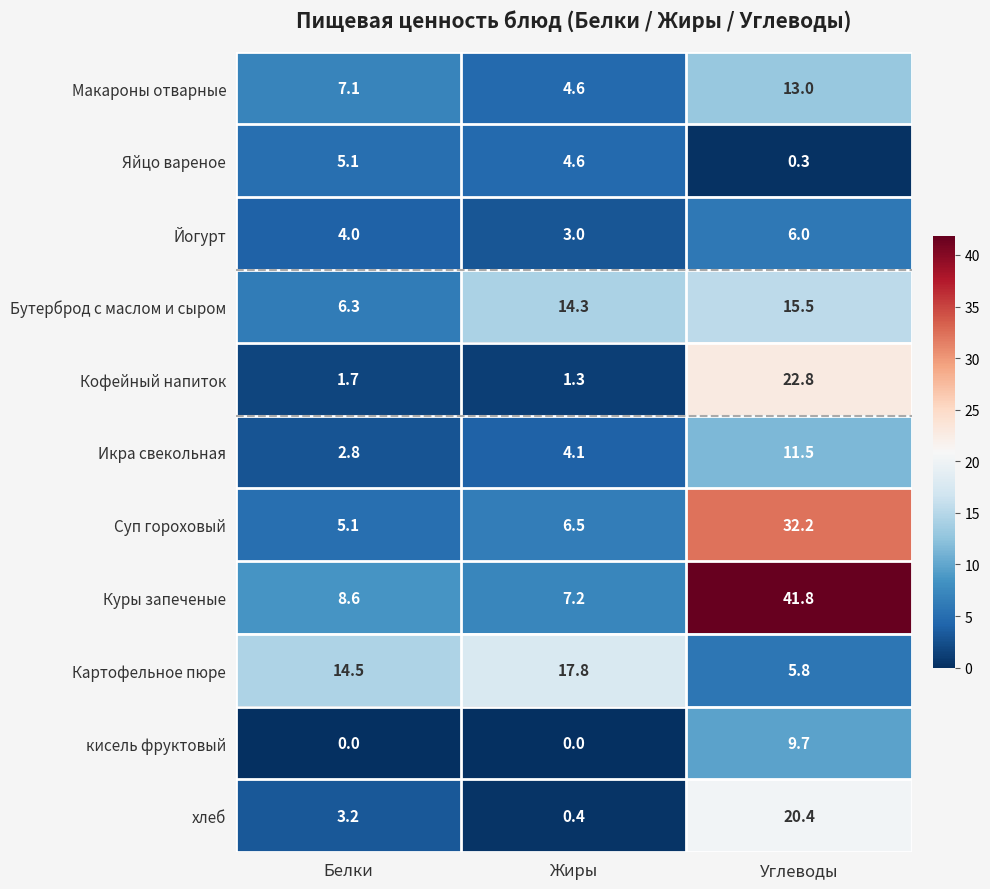

Is it true that Кофейный напиток equals 1.7 at Белки?

True